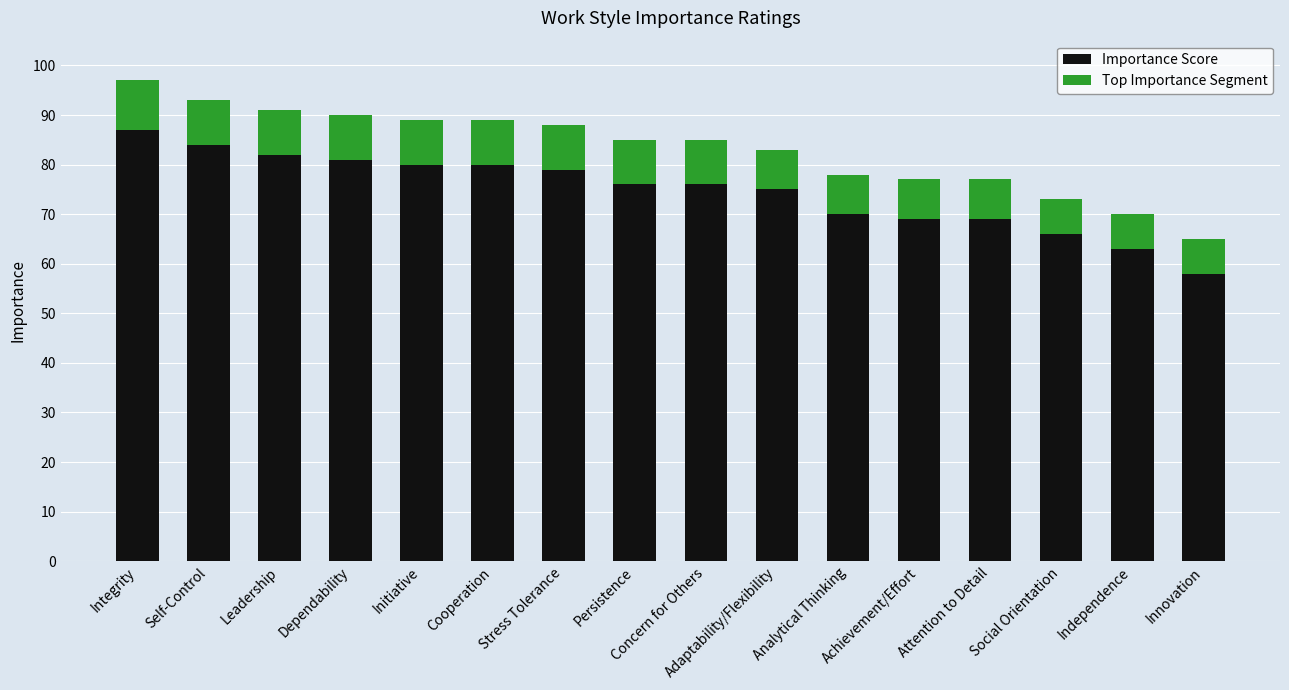

At which label is Importance Score closest to 72?

Analytical Thinking